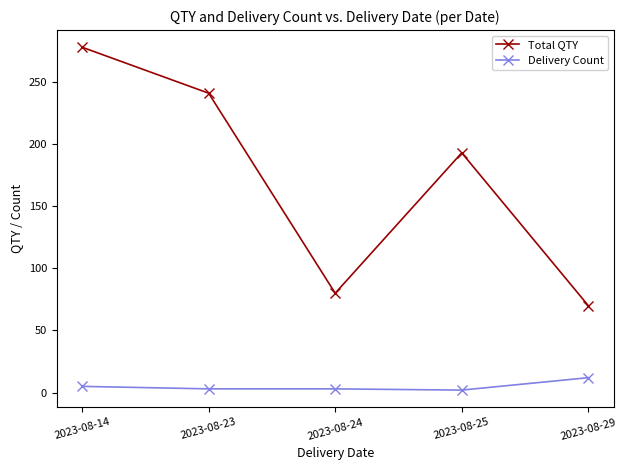

Where is Total QTY nearest to the value 174?

2023-08-25